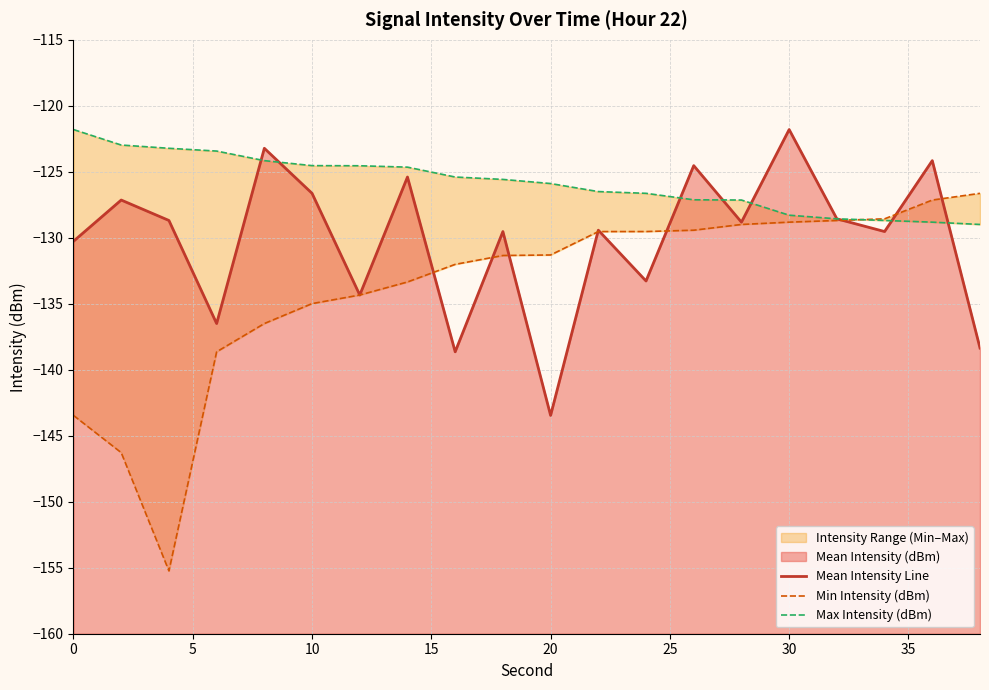

Is the value of Min Intensity (dBm) at 14 greater than the value of Max Intensity (dBm) at 16?

No